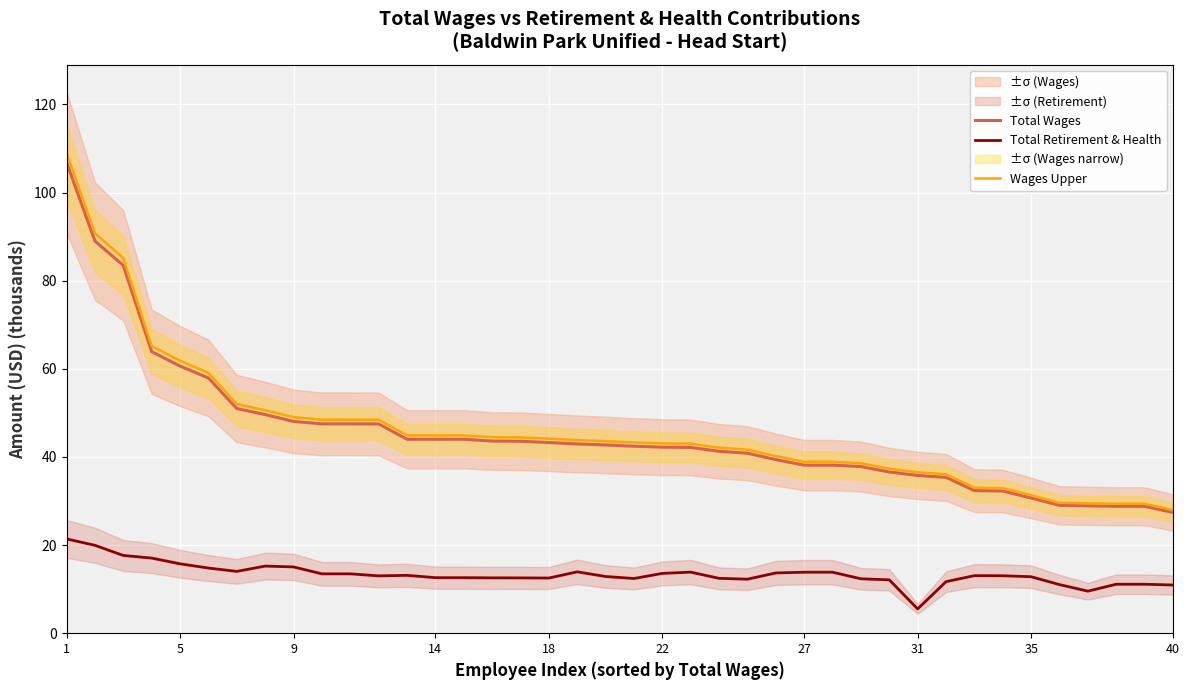

At which label does Total Retirement & Health first exceed 13?

1